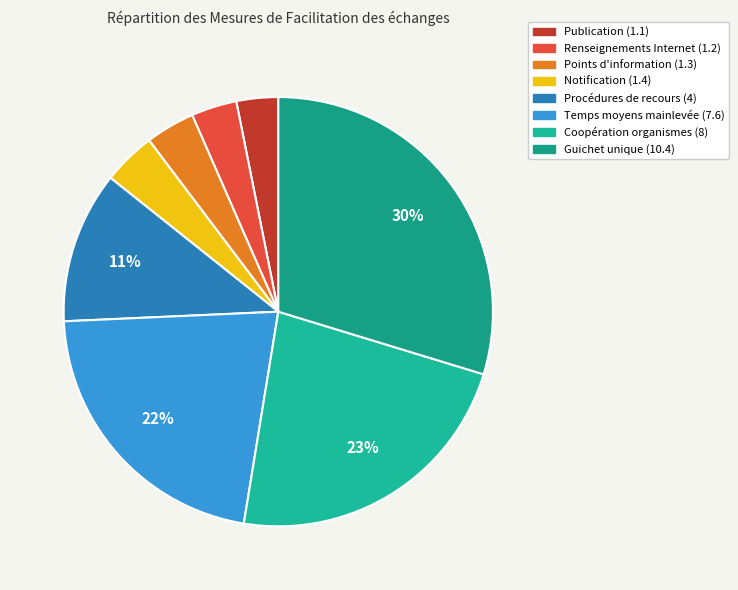

Count the number of slices in the pie.

8